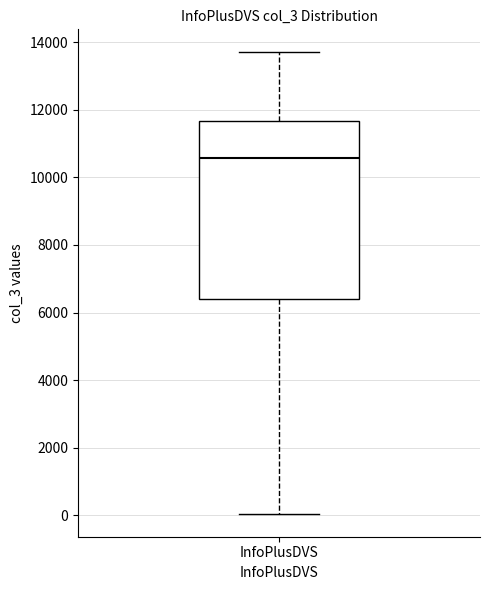

Read this box plot against the y-axis: the position of the median line, the range covered by the box, and the ends of both whiskers. The values are not printed on the chart, so give them approximately, as read against the axis.

median 10600, box 6400 to 11600, whiskers 0 to 13800